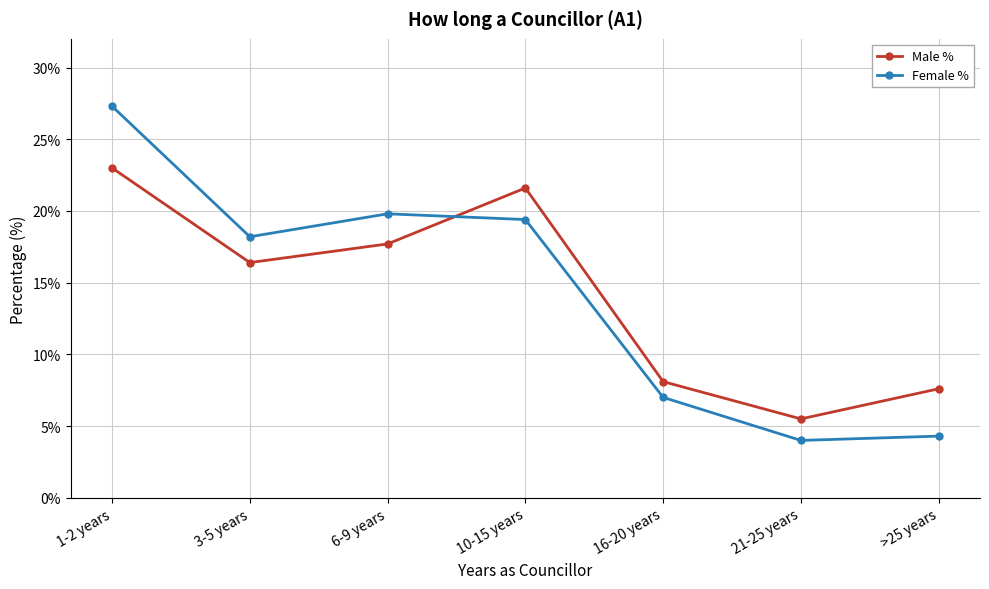

What is the minimum value shown in the chart?

4.0